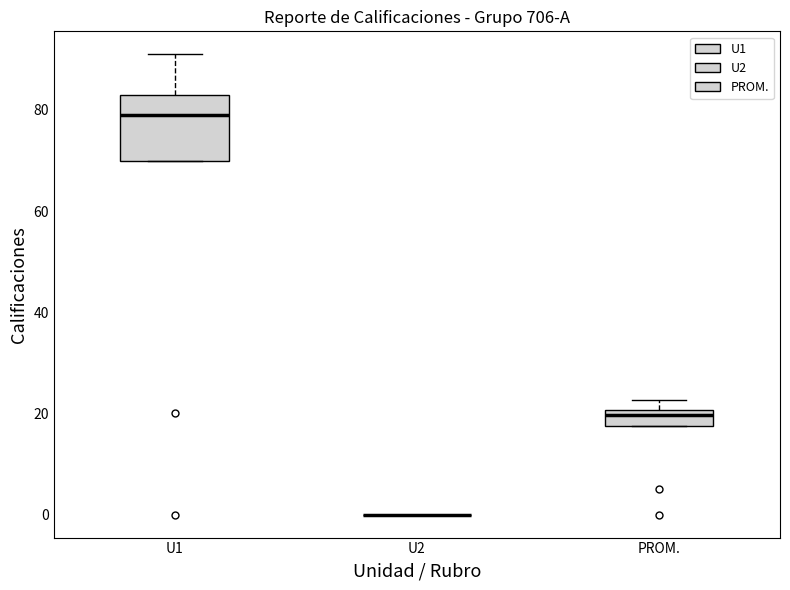

Which box is the tallest, from its lower edge to its upper edge?

U1